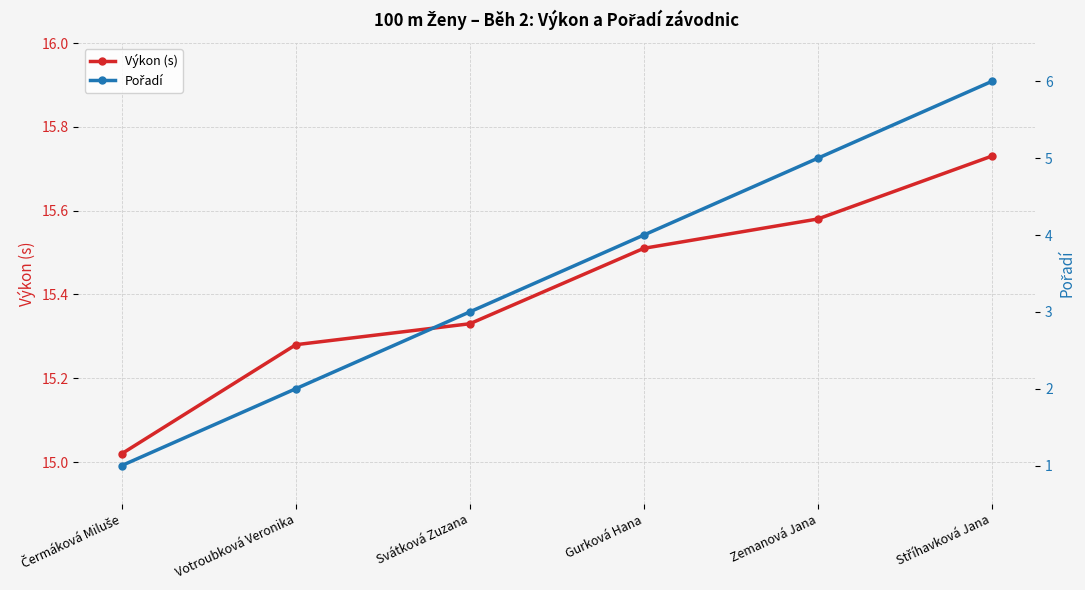

At which label does Pořadí first exceed 4?

Zemanová Jana